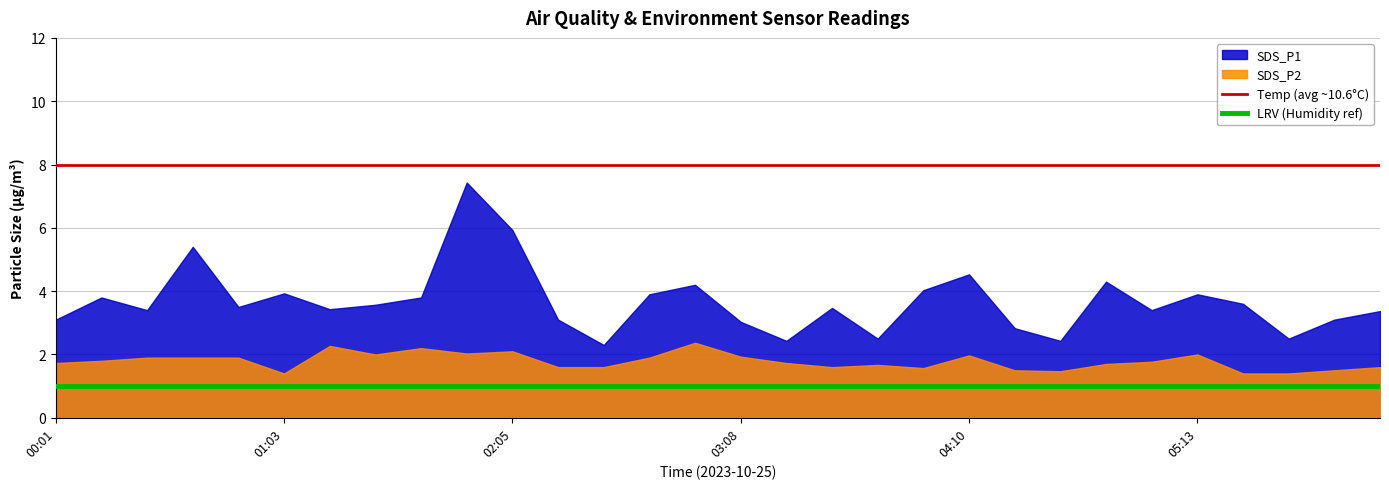

What is the value of the LRV (Humidity ref) point at the 2nd from the left?

1